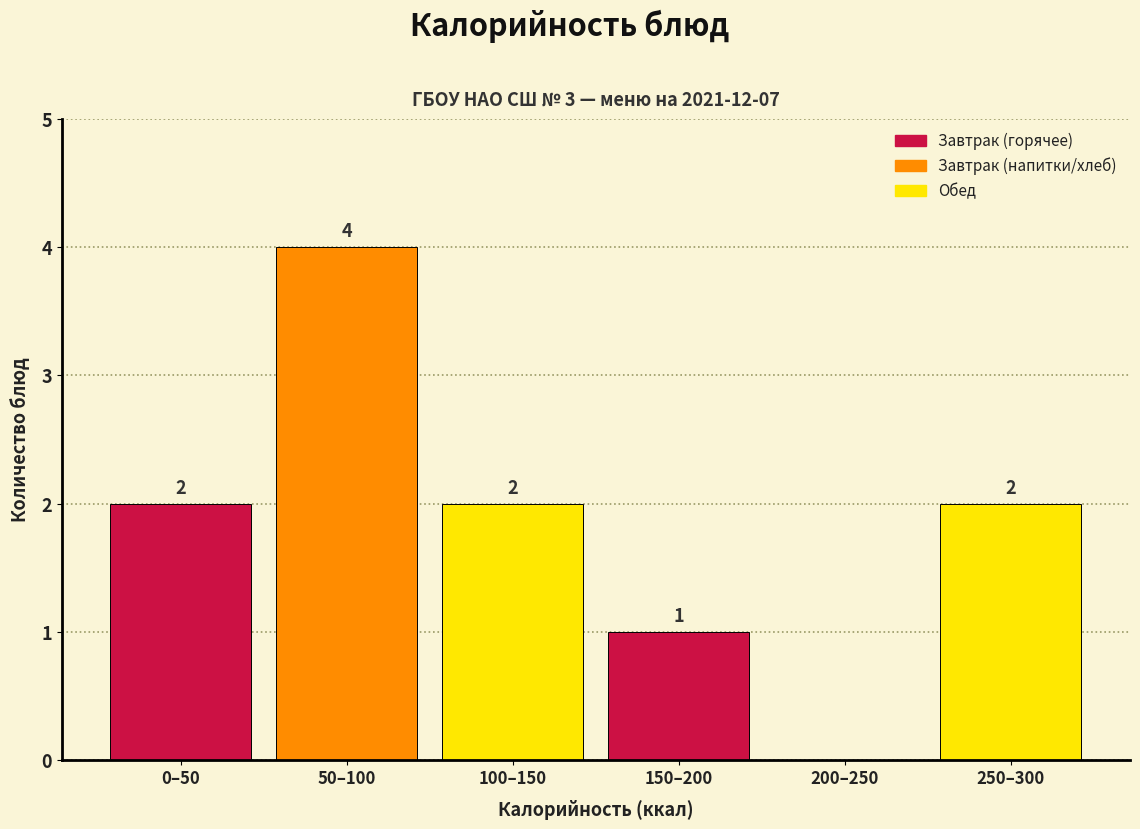

Reading right to left, extract all data points from this chart.

250–300=2	200–250=0	150–200=1	100–150=2	50–100=4	0–50=2